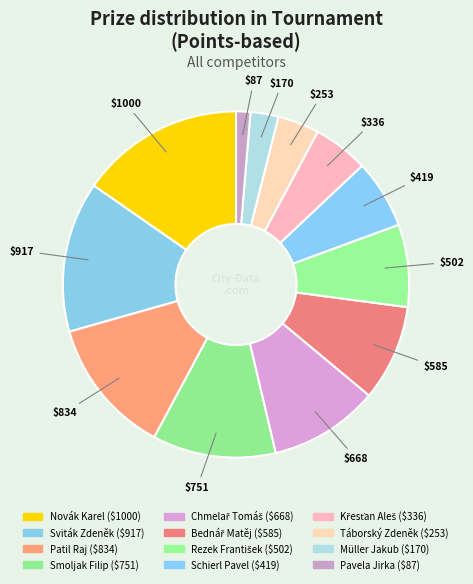

What percentage do Pavela Jirka and Sviták Zdeněk together represent?

15.4%